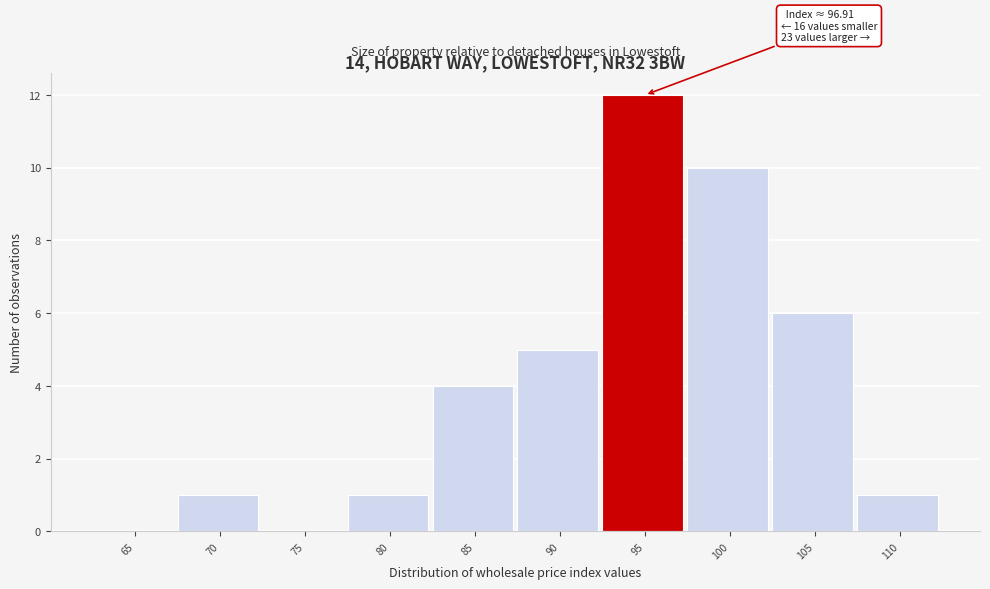

Reading left to right, list all the values displayed in this chart.

65=0	70=1	75=0	80=1	85=4	90=5	95=12	100=10	105=6	110=1